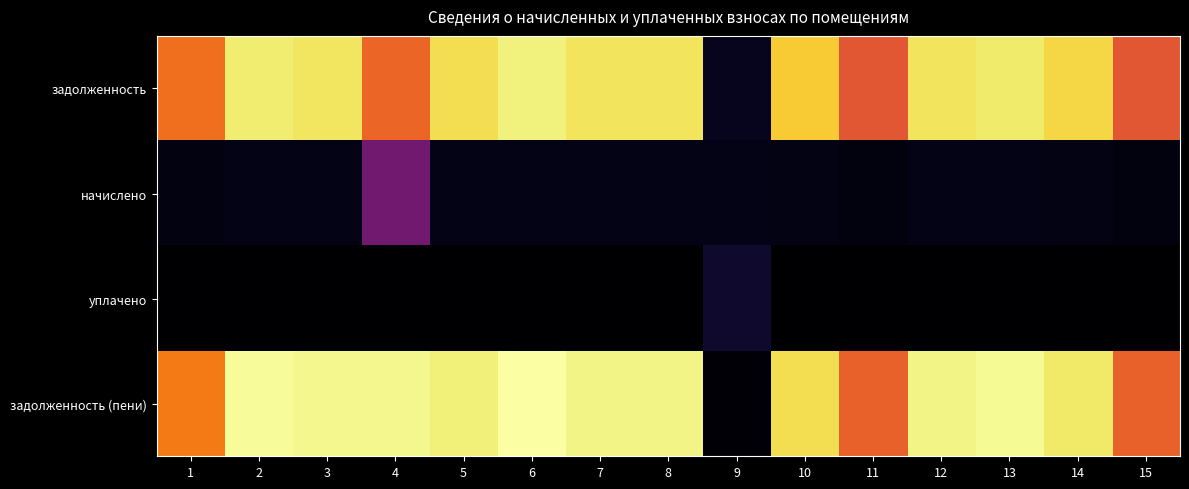

What is the maximum value shown in the chart?

20842.8